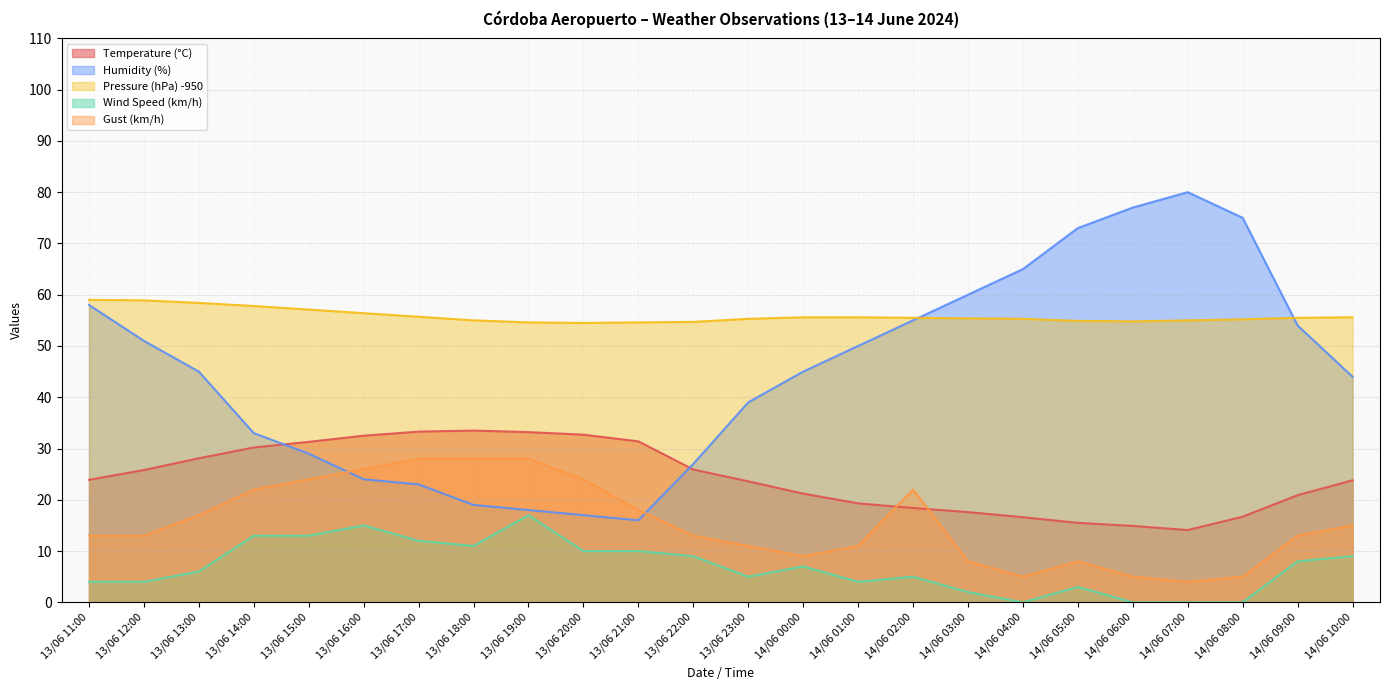

List the series in order of their peak value, lowest first.

Wind Speed (km/h), Gust (km/h), Temperature (°C), Pressure (hPa) -950, Humidity (%)